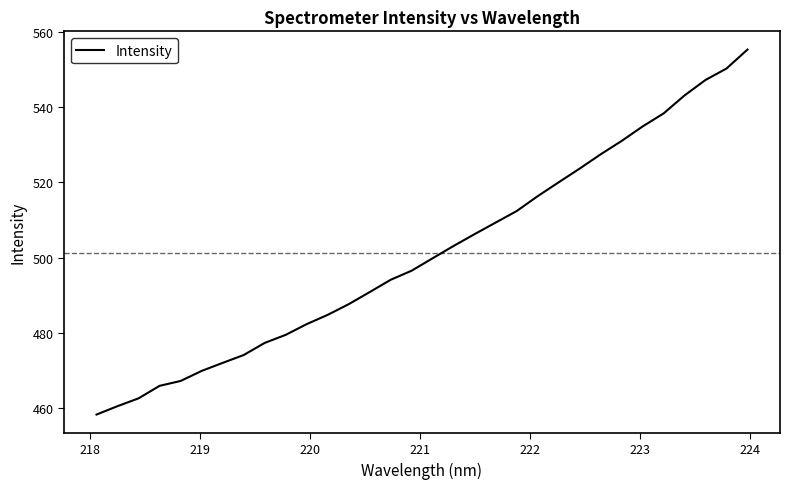

What is the difference between the maximum and minimum values?

97.1